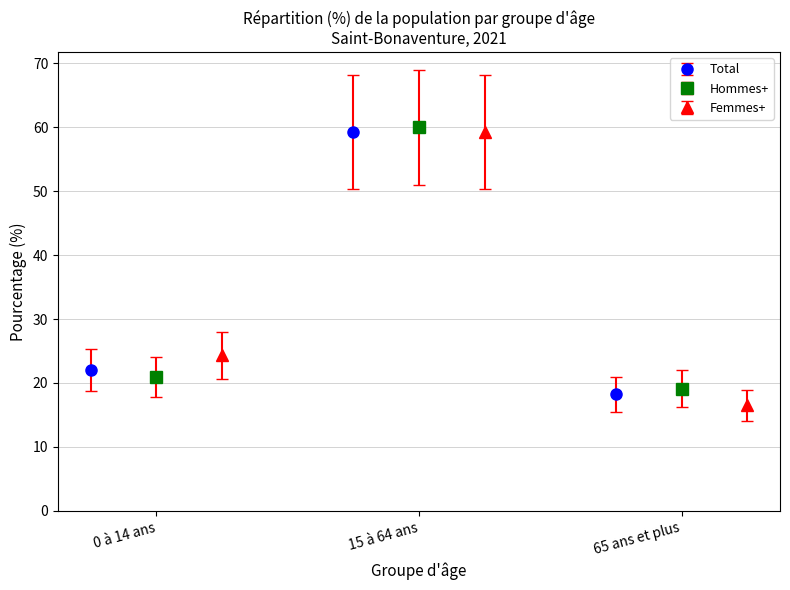

What is the maximum value for Total?

59.3